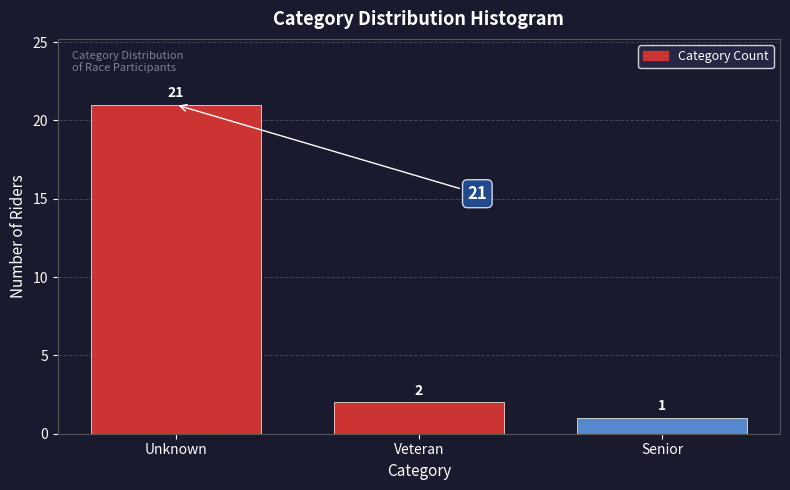

Reading left to right, extract all data points from this chart.

21	2	1